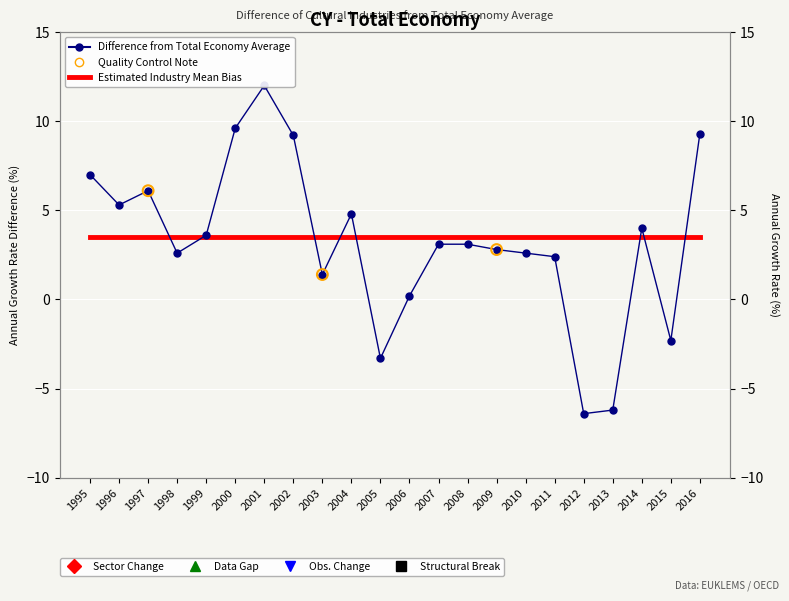

What is the change in value from 2002 to 2004?

-4.4